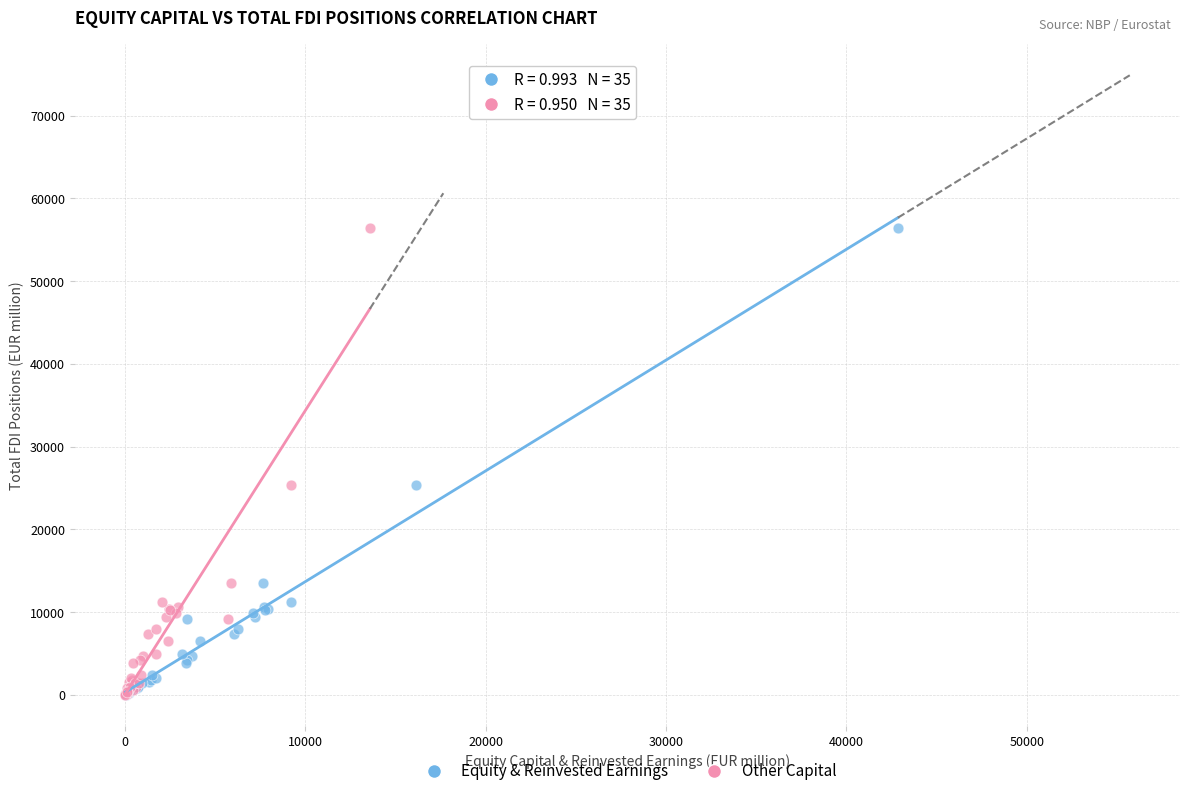

What are all the series names shown in the legend?

Equity & Reinvested Earnings, Other Capital